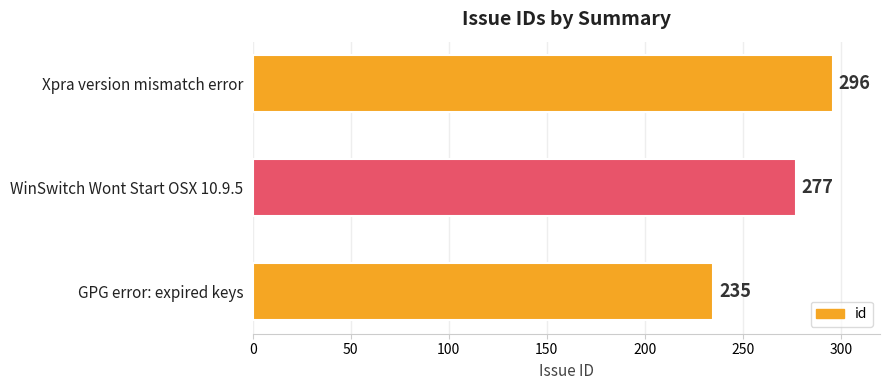

How many series are shown in this chart?

1